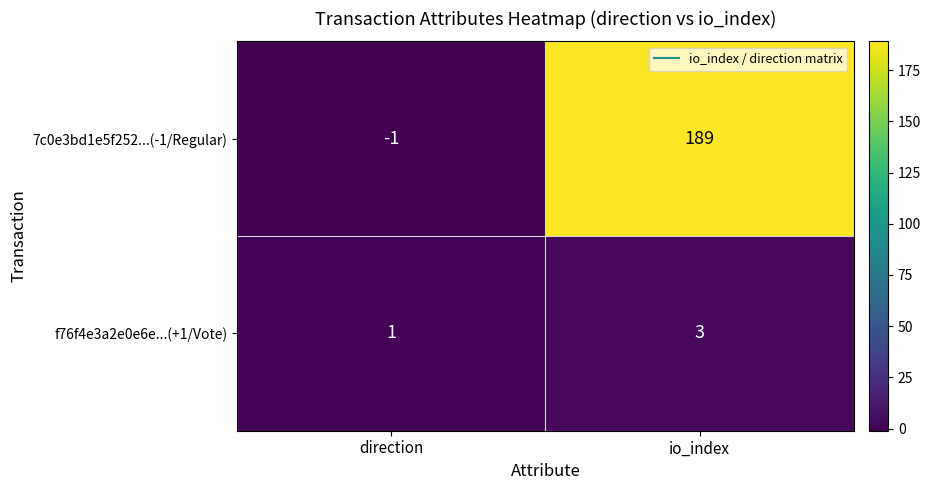

What is the approximate value of f76f4e3a2e0e6e...(+1/Vote) at io_index?

3